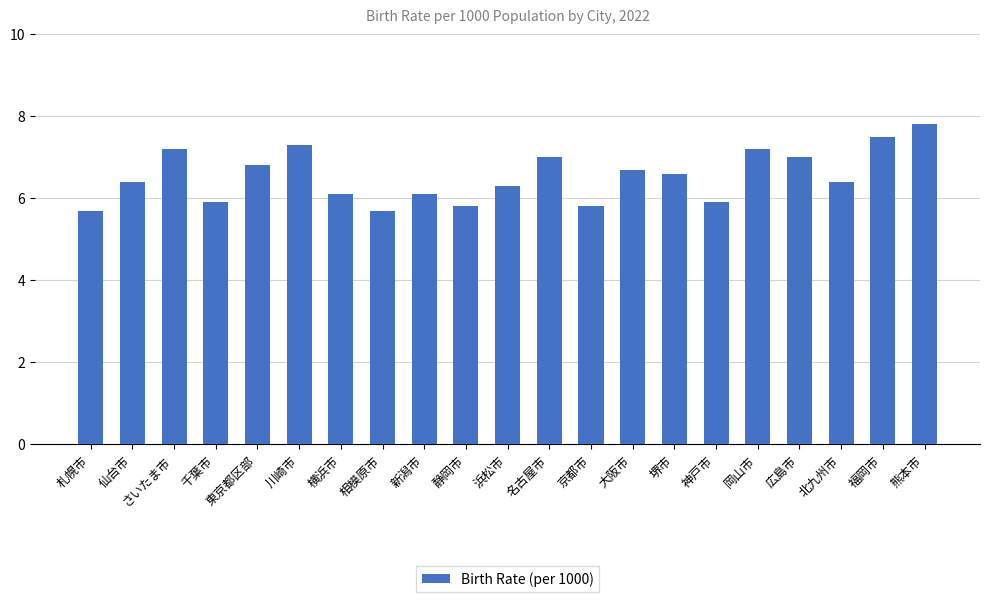

Does the chart contain stacked bars?

No